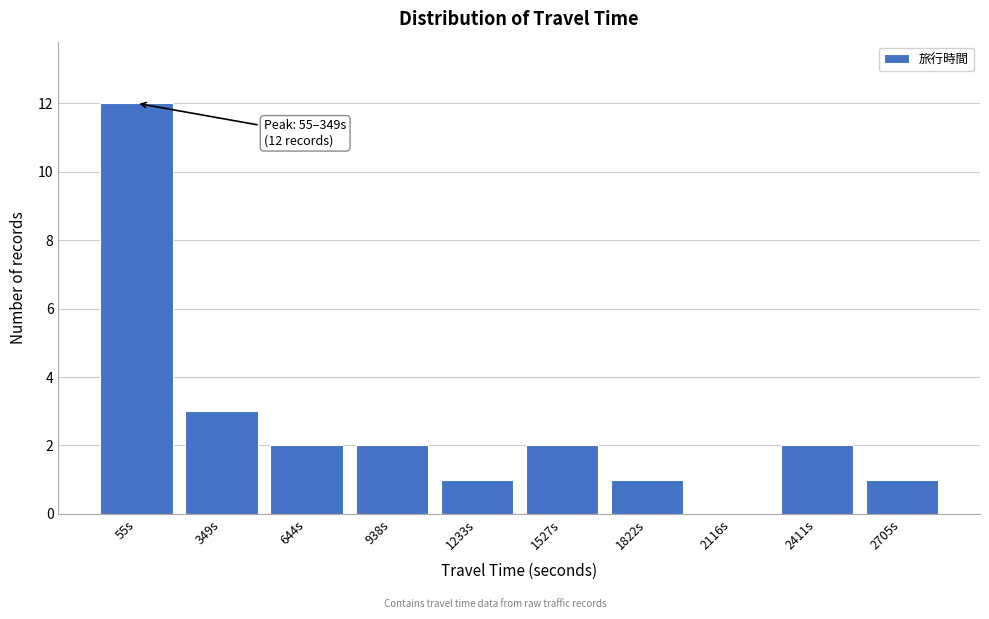

Reading left to right, what are all the values shown in this chart?

55s=12	349s=3	644s=2	938s=2	1233s=1	1527s=2	1822s=1	2116s=0	2411s=2	2705s=1